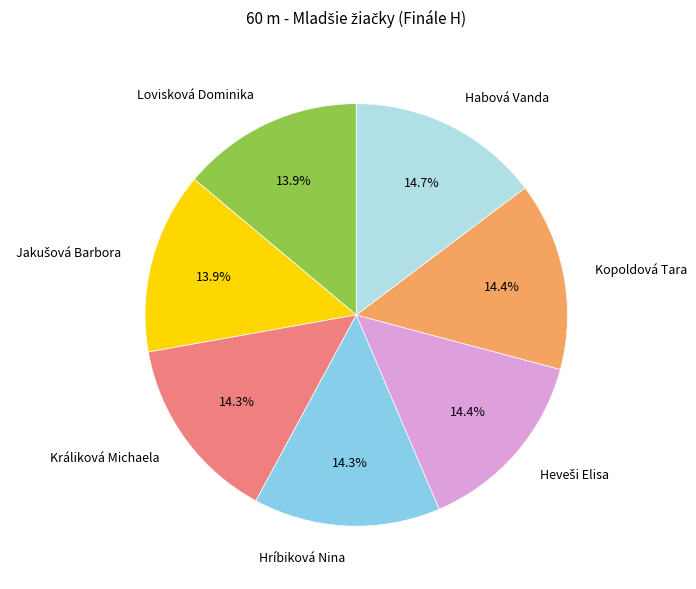

To the nearest percent, what portion does Králiková Michaela represent?

14%